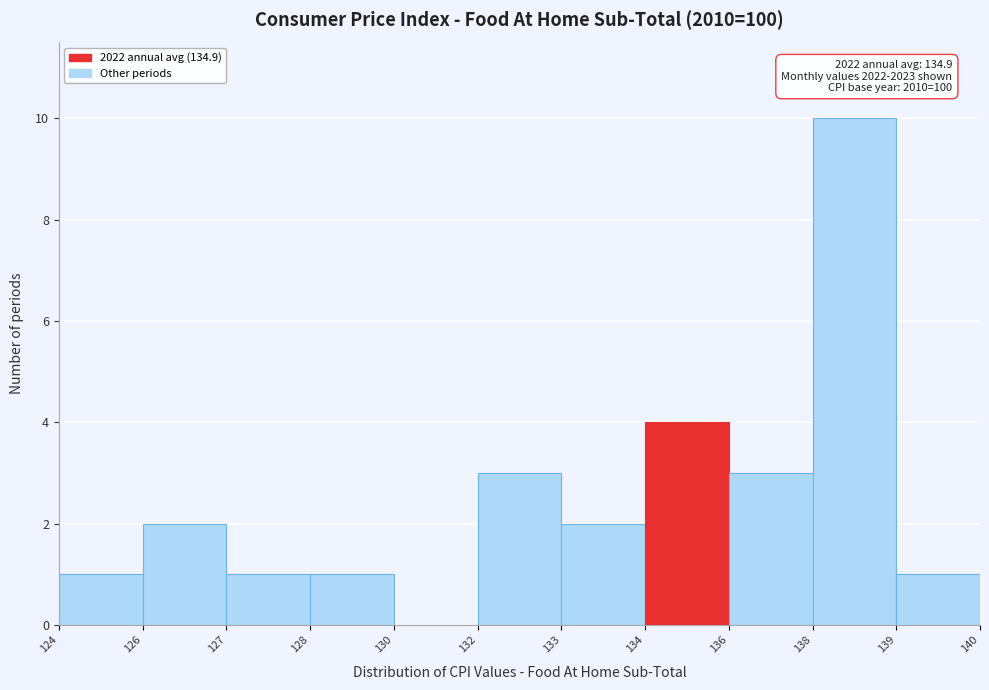

Reading left to right, list all the values displayed in this chart.

124=1	126=2	127=1	128=1	130=0	132=3	133=2	134=4	136=3	138=10	139=1